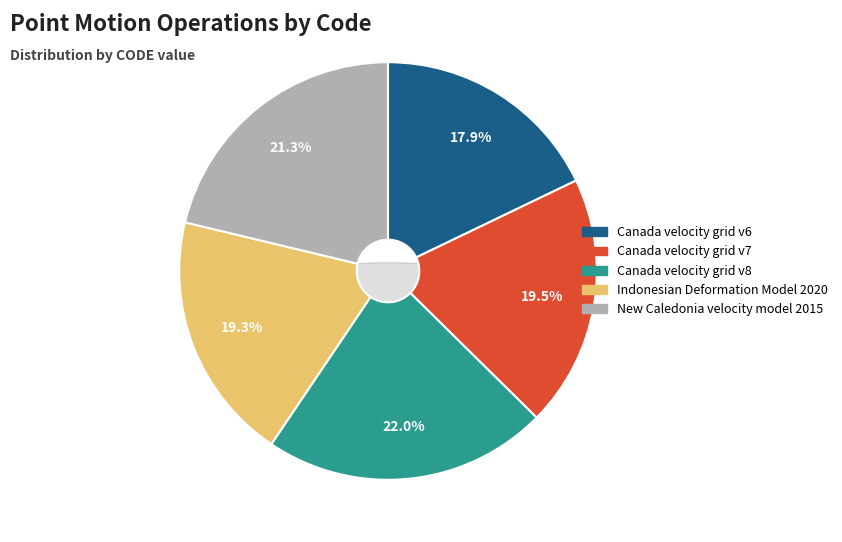

Which category has the smallest portion of the pie?

Canada velocity grid v6